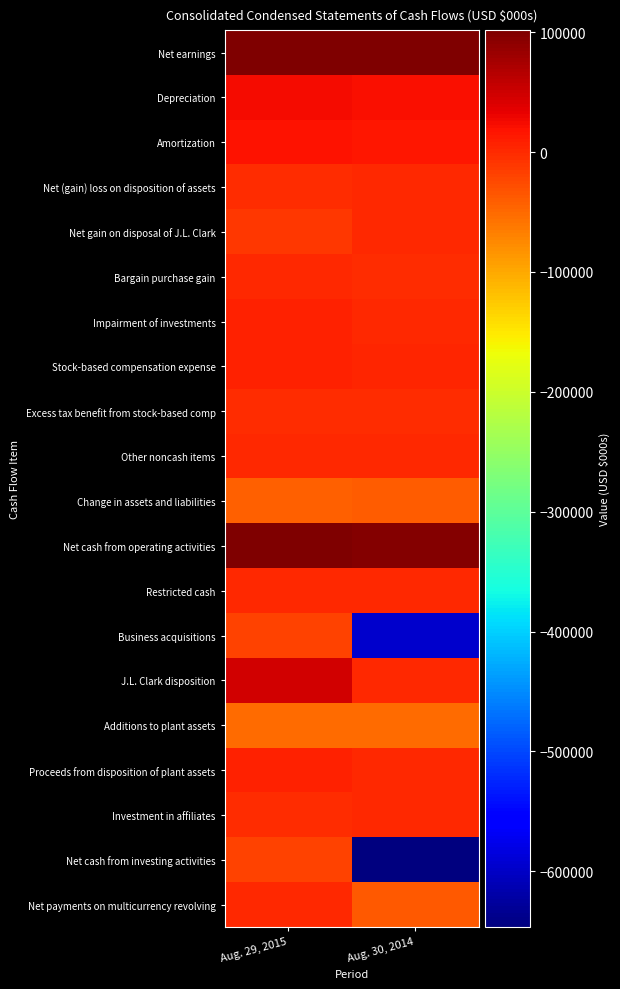

What is the spread (max minus min) of values at Aug. 29, 2015?

153092